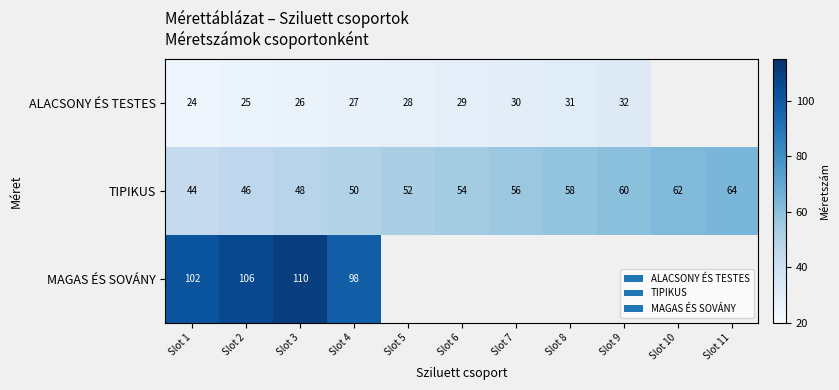

How many values in the TIPIKUS series are below 54?

5